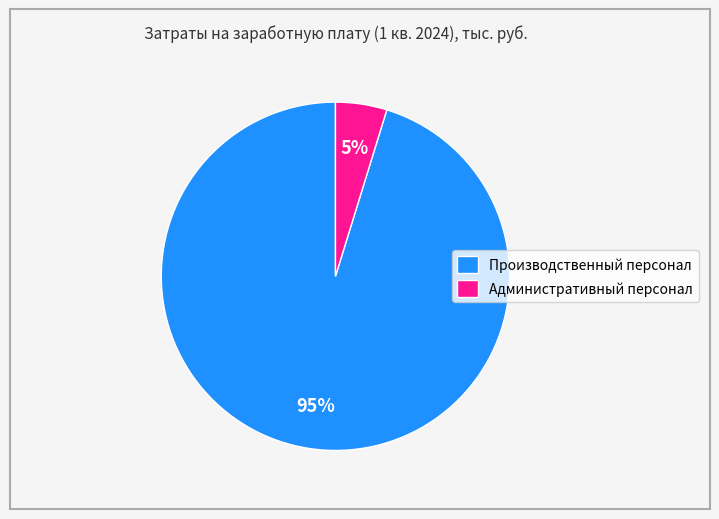

The Административный персонал slice represents 5% of the pie. True or false?

True